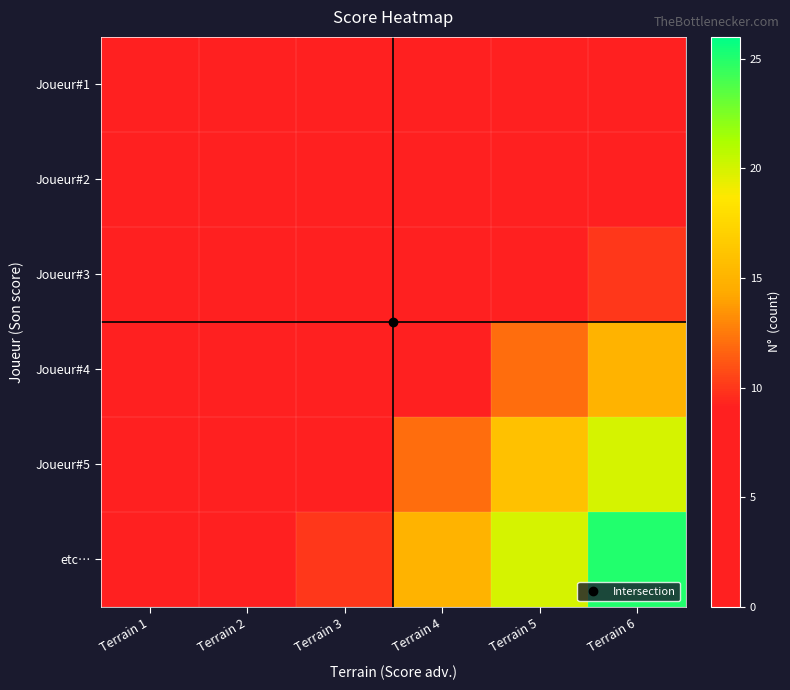

Reading left to right, what are all the values shown in this chart?

Joueur#1: Terrain 1=0	Terrain 2=0	Terrain 3=0	Terrain 4=0	Terrain 5=0	Terrain 6=0
Joueur#2: Terrain 1=0	Terrain 2=1	Terrain 3=2	Terrain 4=3	Terrain 5=4	Terrain 6=5
Joueur#3: Terrain 1=0	Terrain 2=2	Terrain 3=4	Terrain 4=6	Terrain 5=8	Terrain 6=10
Joueur#4: Terrain 1=0	Terrain 2=3	Terrain 3=6	Terrain 4=9	Terrain 5=12	Terrain 6=15
Joueur#5: Terrain 1=0	Terrain 2=4	Terrain 3=8	Terrain 4=12	Terrain 5=16	Terrain 6=20
etc…: Terrain 1=0	Terrain 2=5	Terrain 3=10	Terrain 4=15	Terrain 5=20	Terrain 6=25